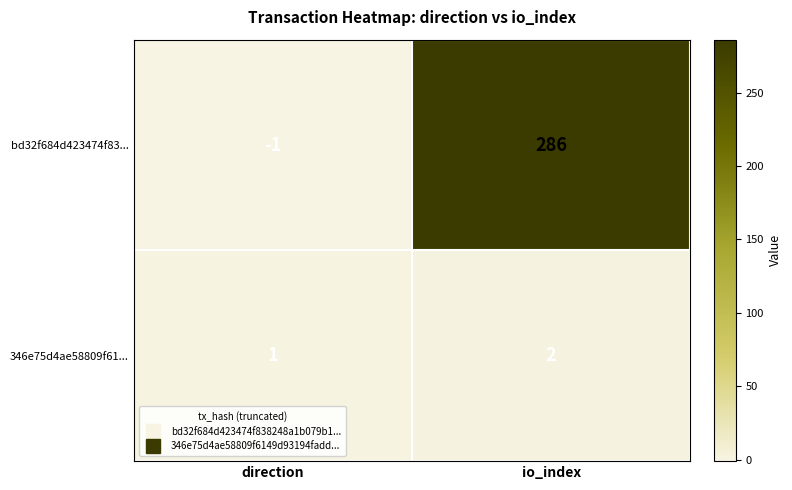

Which series has the widest spread of values?

bd32f684d423474f83...